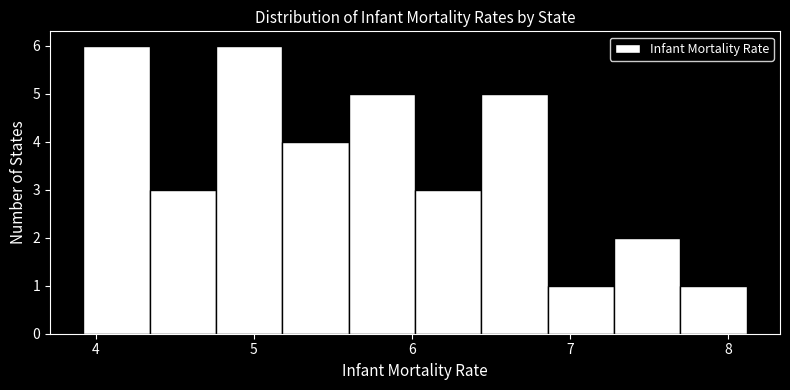

How tall is the bar that spans 3.92 to 4.34 on the x-axis? Neither the bar edges nor the heights are printed on the chart, so give them approximately, as read against the axes.

6